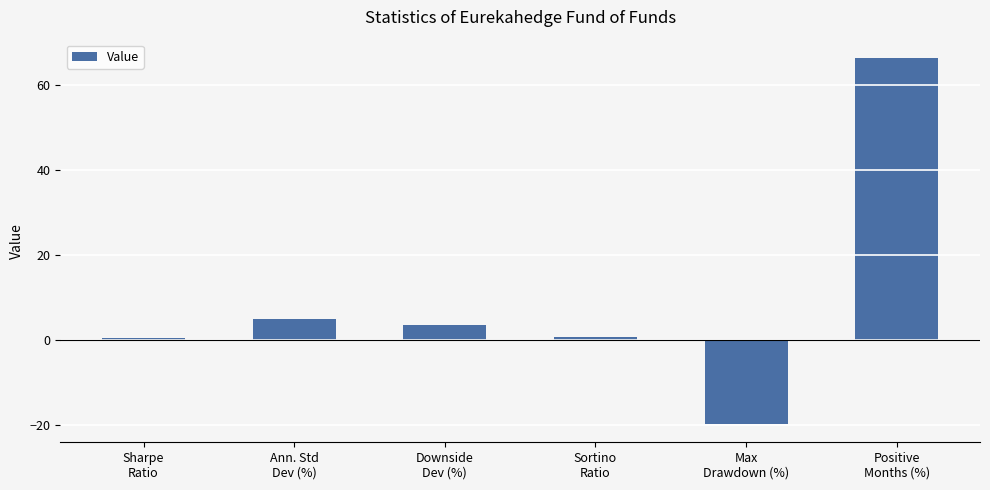

What is the greatest value displayed?

66.4